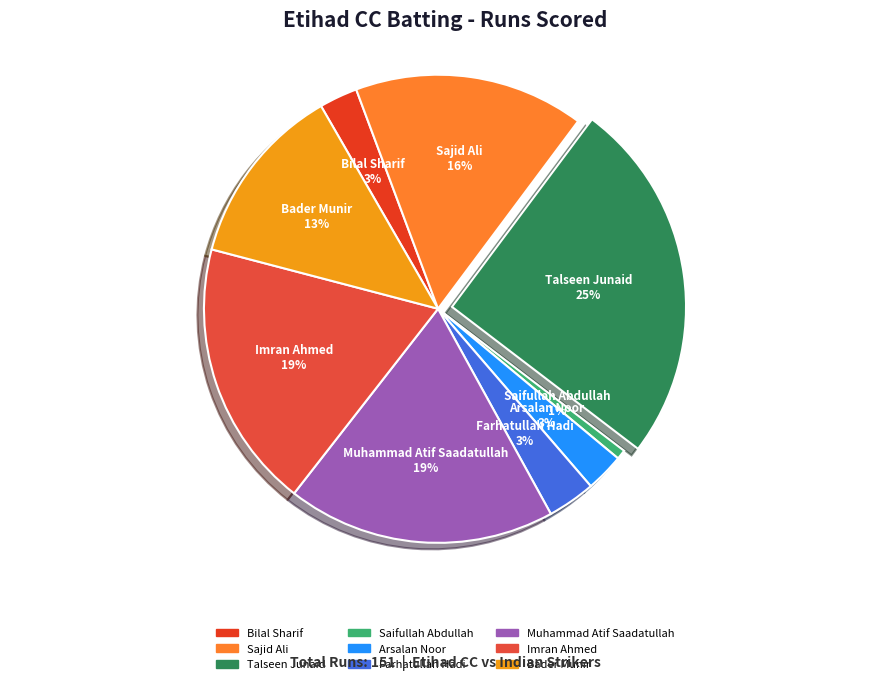

To the nearest percent, what portion does Saifullah Abdullah represent?

1%